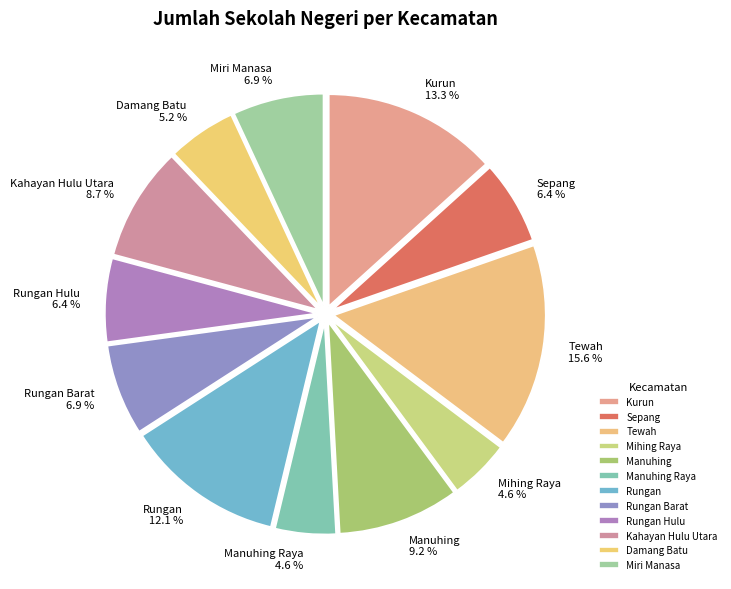

Which category has the biggest portion of the pie?

Tewah